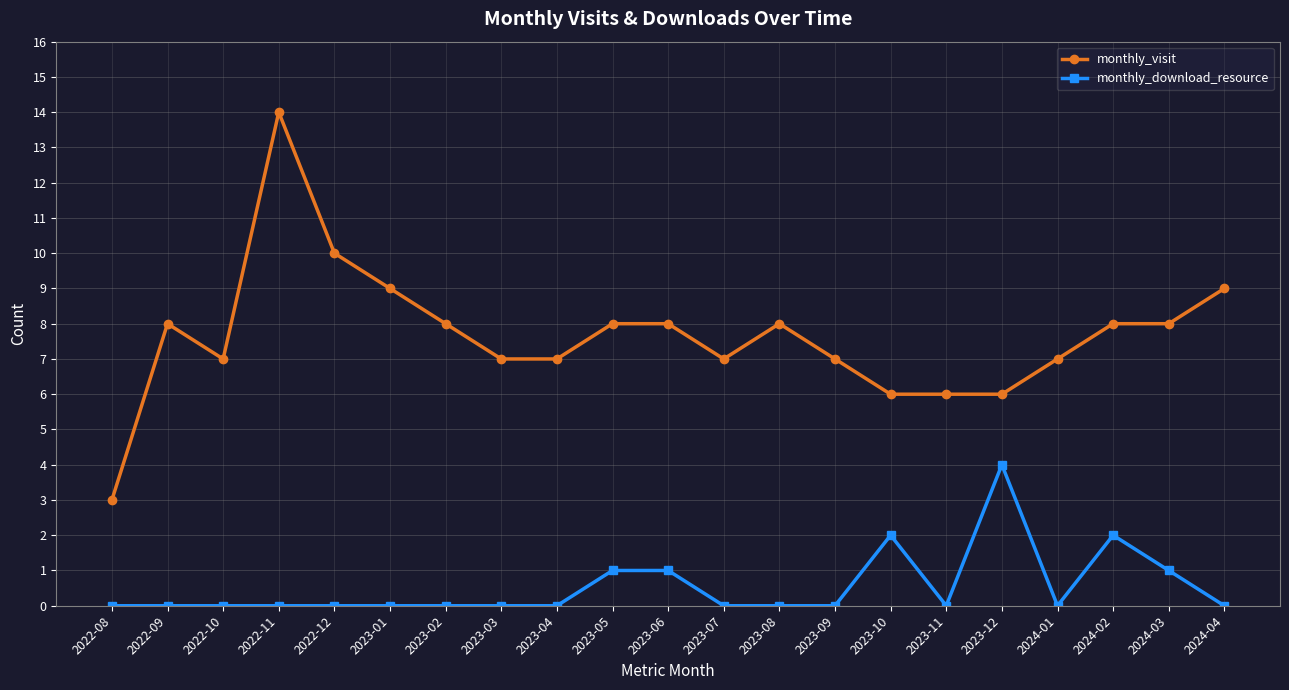

What is the difference between the maximum and minimum values in the monthly_visit series?

11